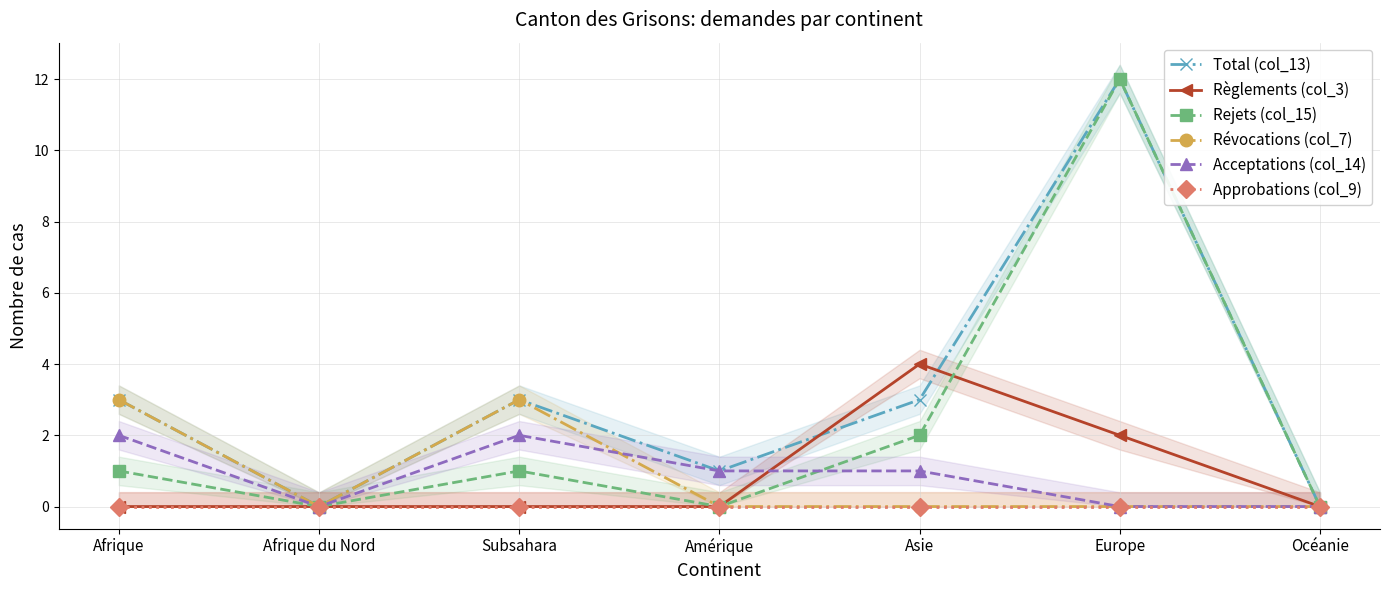

What is the difference between the Acceptations (col_14) values at Asie and Europe?

1